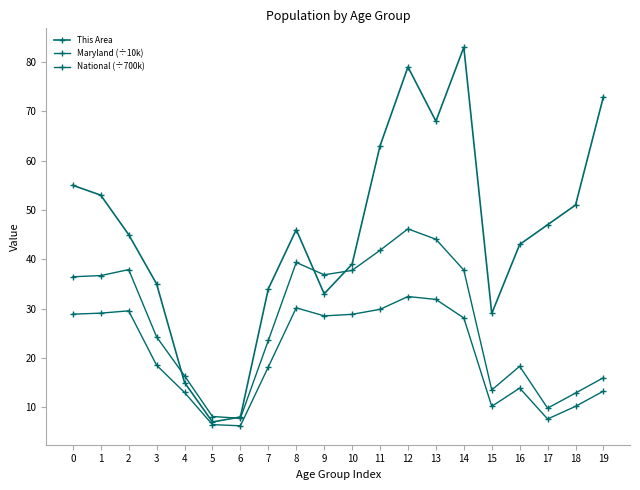

Is this an area chart (filled region under the line)?

No